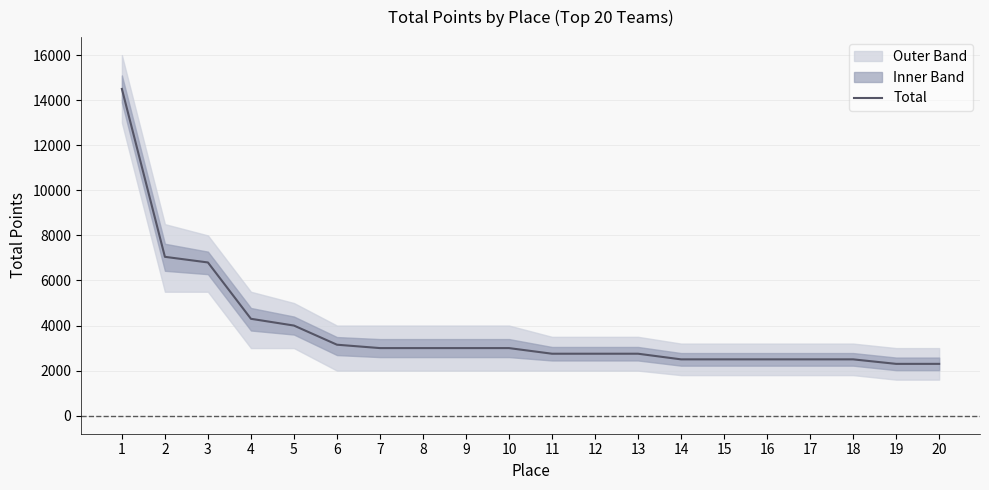

Reading left to right, list all the values displayed in this chart.

14500	7050	6800	4300	4000	3150	3000	3000	3000	3000	2750	2750	2750	2500	2500	2500	2500	2500	2300	2300